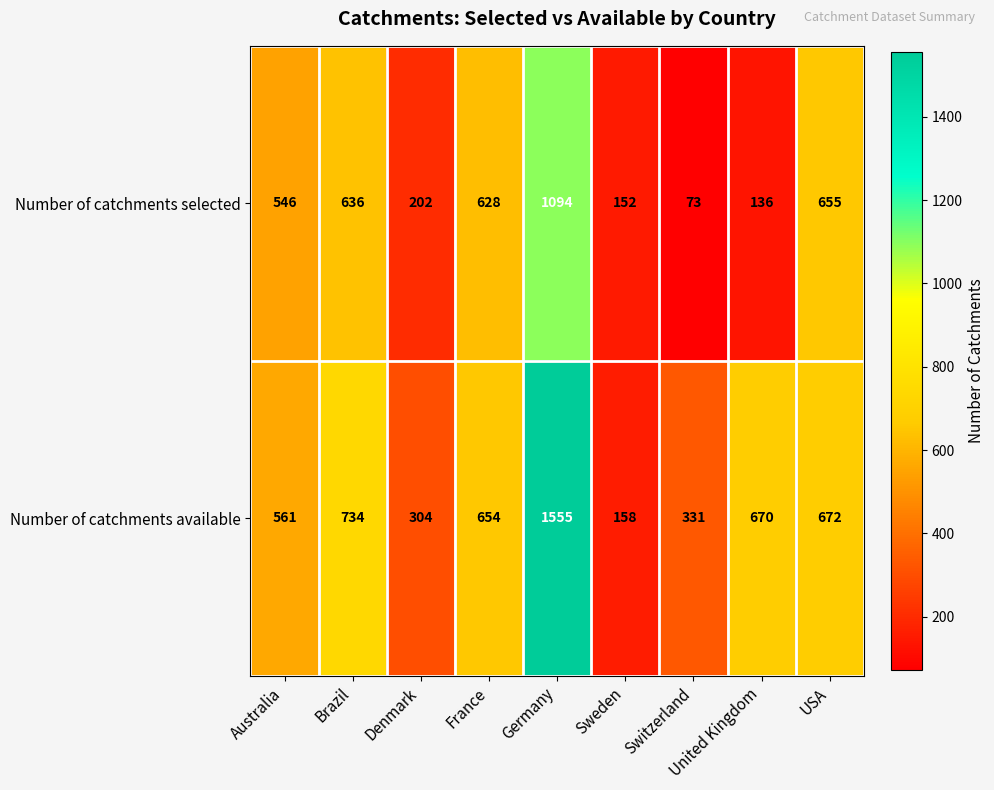

Rank the series at France from lowest to highest value.

Number of catchments selected, Number of catchments available